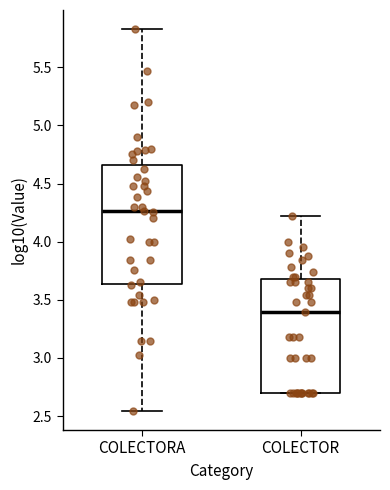

Reading left to right, transcribe this box plot: for each box, give where its median line is, the range the box spans, and where its two whiskers end, as read against the y-axis. The values are not printed on the chart, so give them approximately, as read against the axis.

COLECTORA: median 4.25, box 3.65 to 4.65, whiskers 2.55 to 5.85
COLECTOR: median 3.40, box 2.70 to 3.70, whiskers 2.70 to 4.20